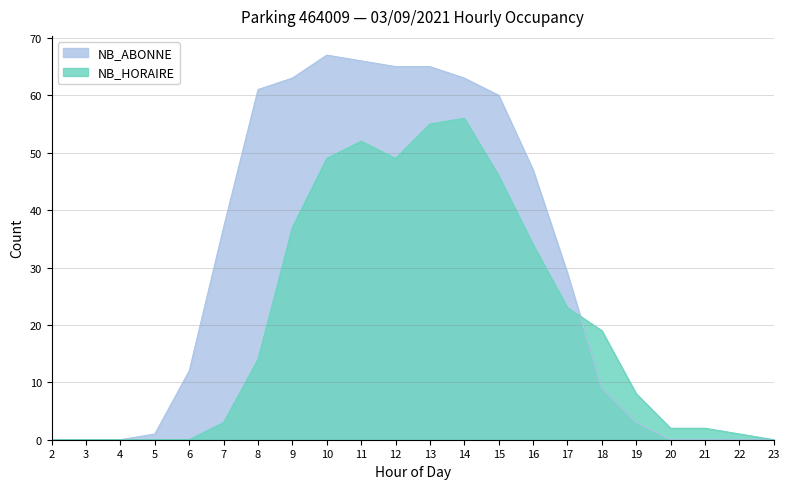

At which category is the sum across all series the highest?

13